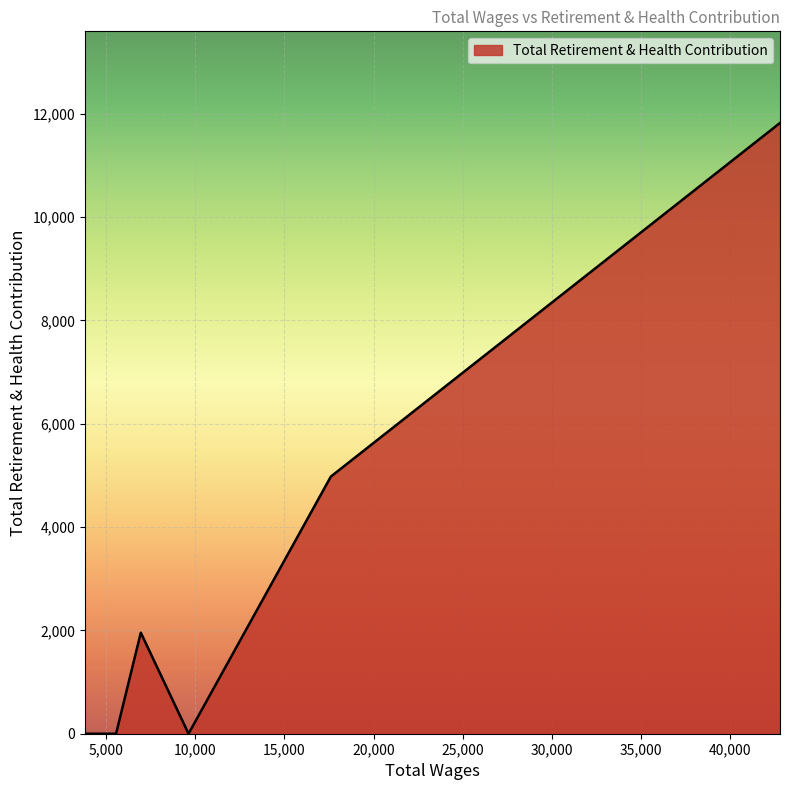

What is the sum of all values?

18757